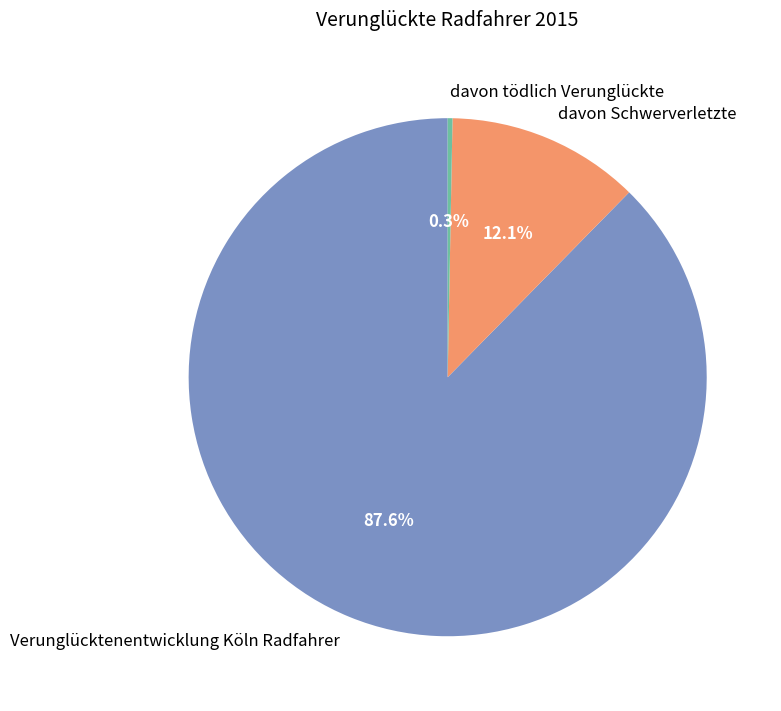

How many slices are in this pie chart?

3